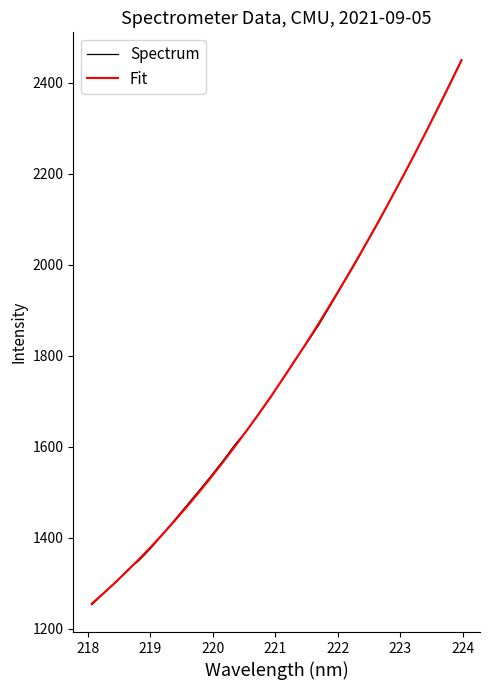

Which series has the widest spread of values?

Spectrum